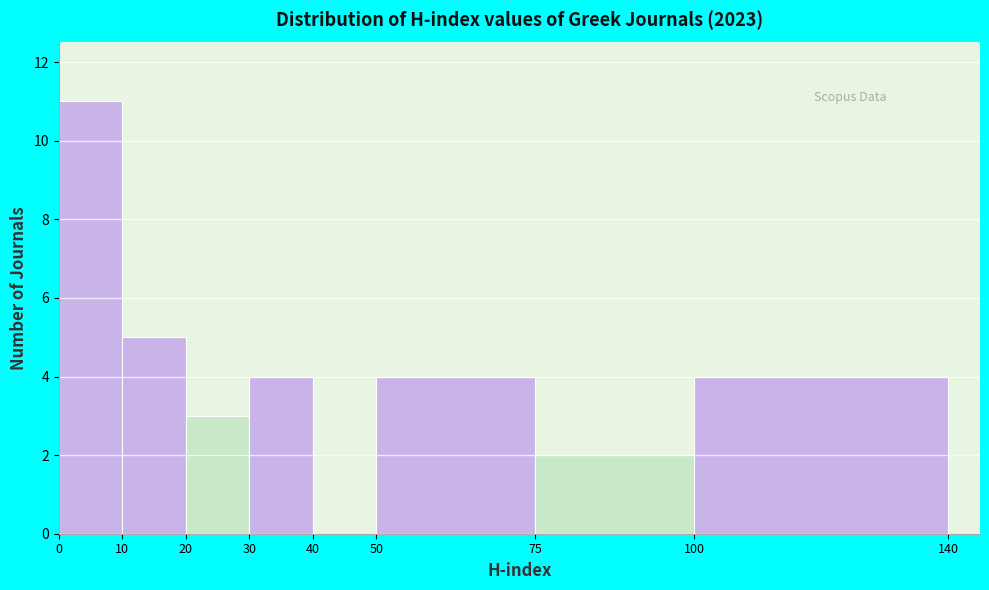

How tall is the bar that spans 0 to 10 on the x-axis? The values are not printed on the chart, so give them approximately, as read against the axis.

11